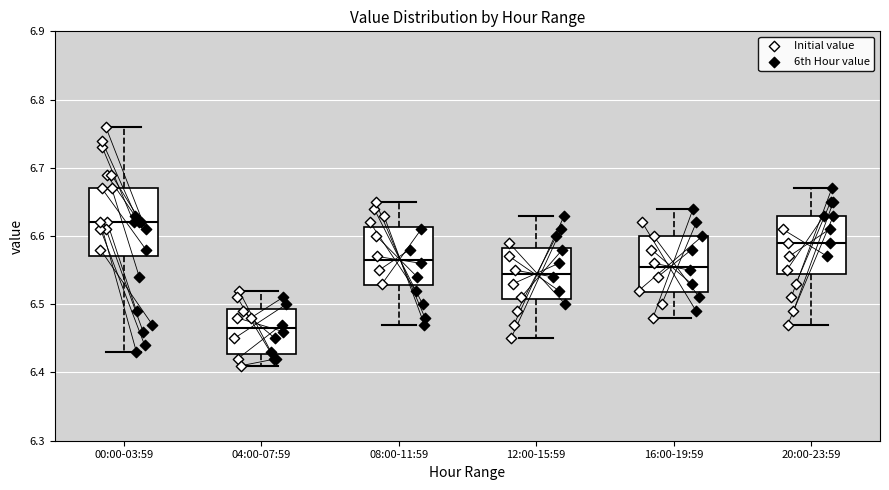

Which box's median line is the highest?

00:00-03:59